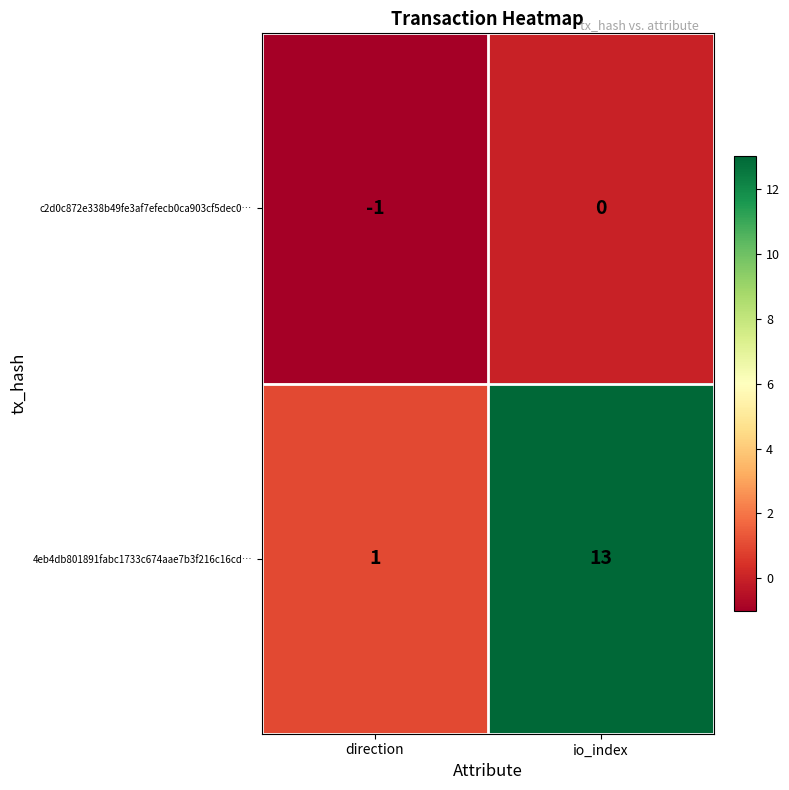

Reading left to right, what are all the values shown in this chart?

c2d0c872e338b49fe3af7efecb0ca903cf5dec0…: direction=-1	io_index=0
4eb4db801891fabc1733c674aae7b3f216c16cd…: direction=1	io_index=13